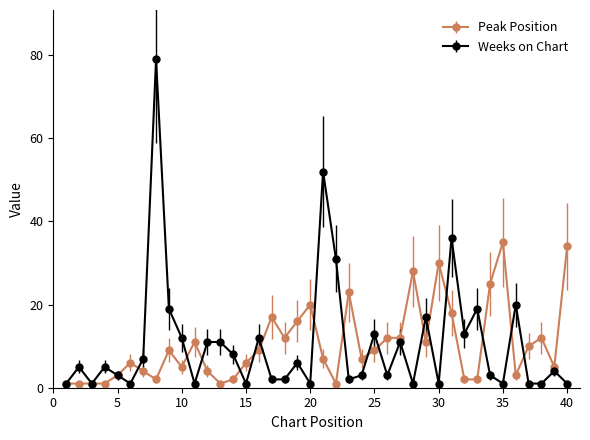

Which series has the largest range (max minus min)?

Weeks on Chart